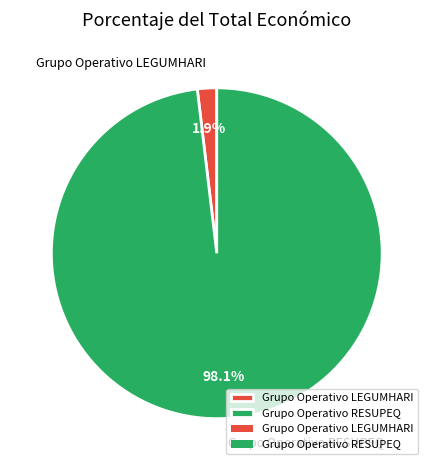

Which category has the smallest portion of the pie?

Grupo Operativo LEGUMHARI